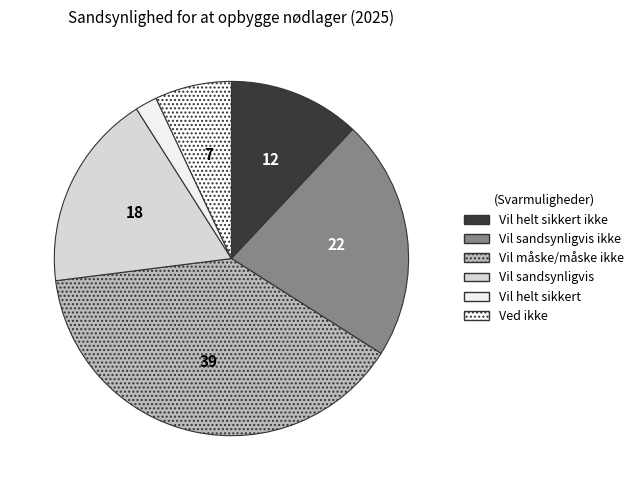

Which slice is the smallest?

Vil helt sikkert